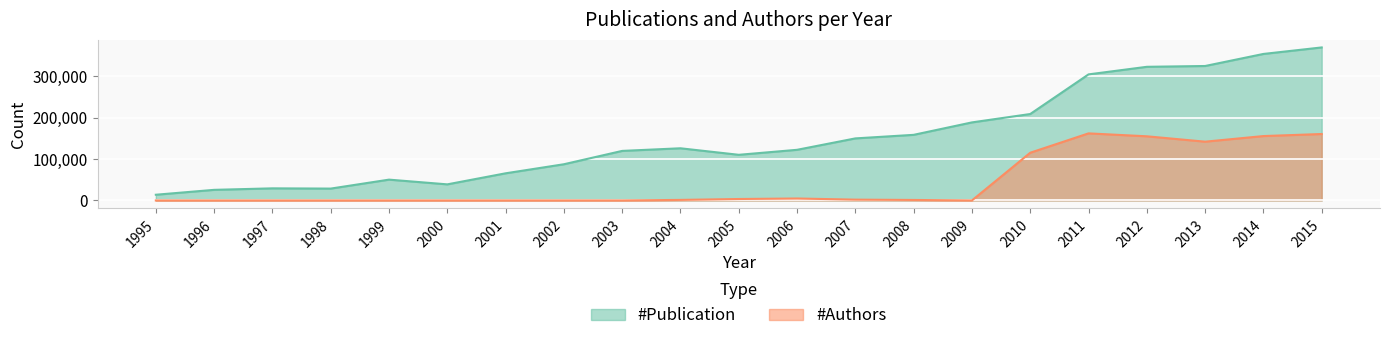

List the labels in order of value, smallest first.

1995, 1996, 1998, 1997, 2000, 1999, 2001, 2002, 2005, 2003, 2006, 2004, 2007, 2008, 2009, 2010, 2011, 2012, 2013, 2014, 2015